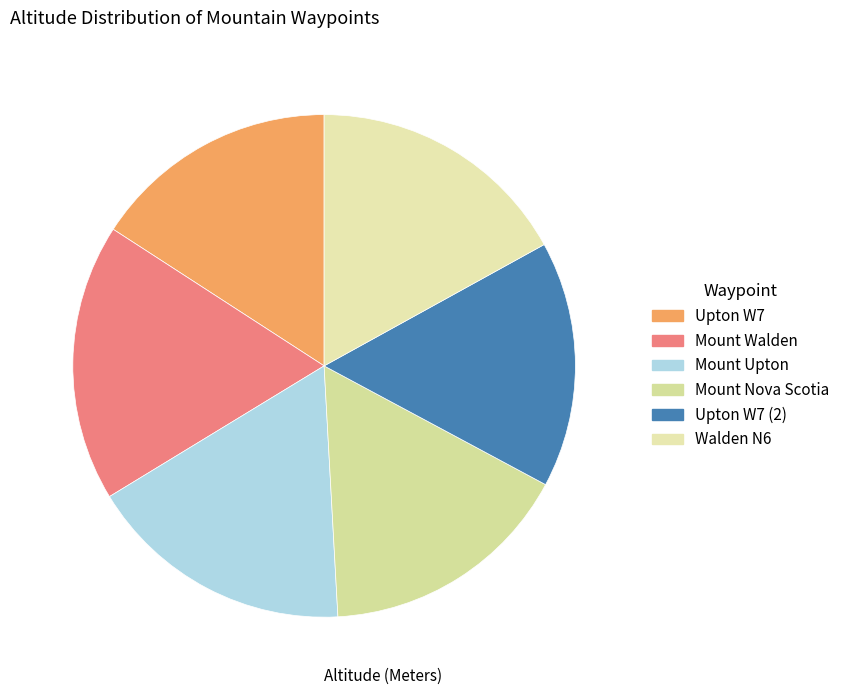

To the nearest percent, what is the average slice percentage?

17%